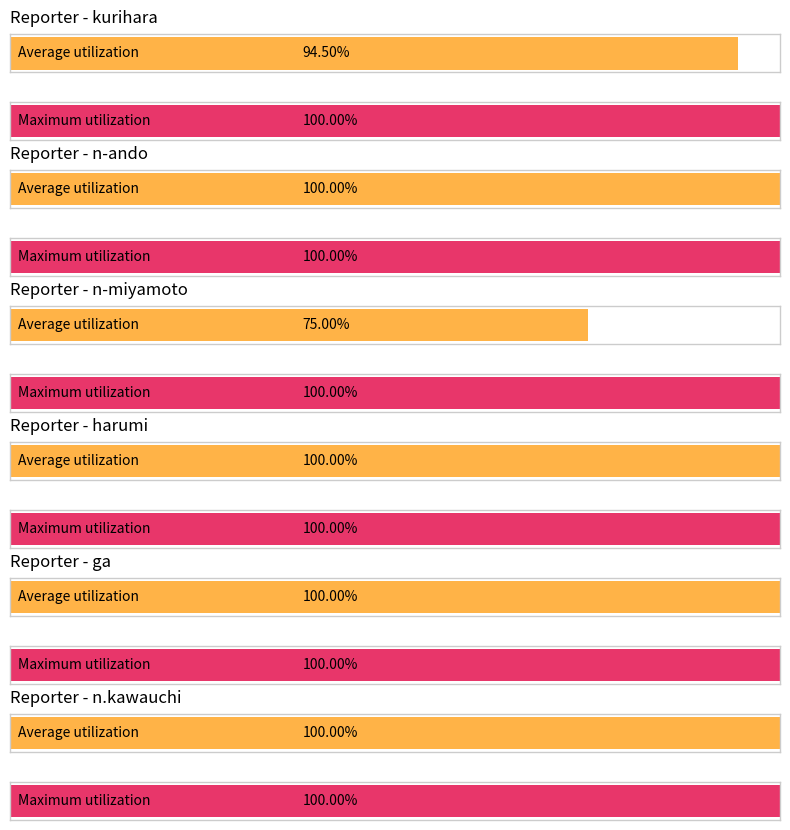

The Maximum utilization series shows 100.0 at n-miyamoto. True or false?

True